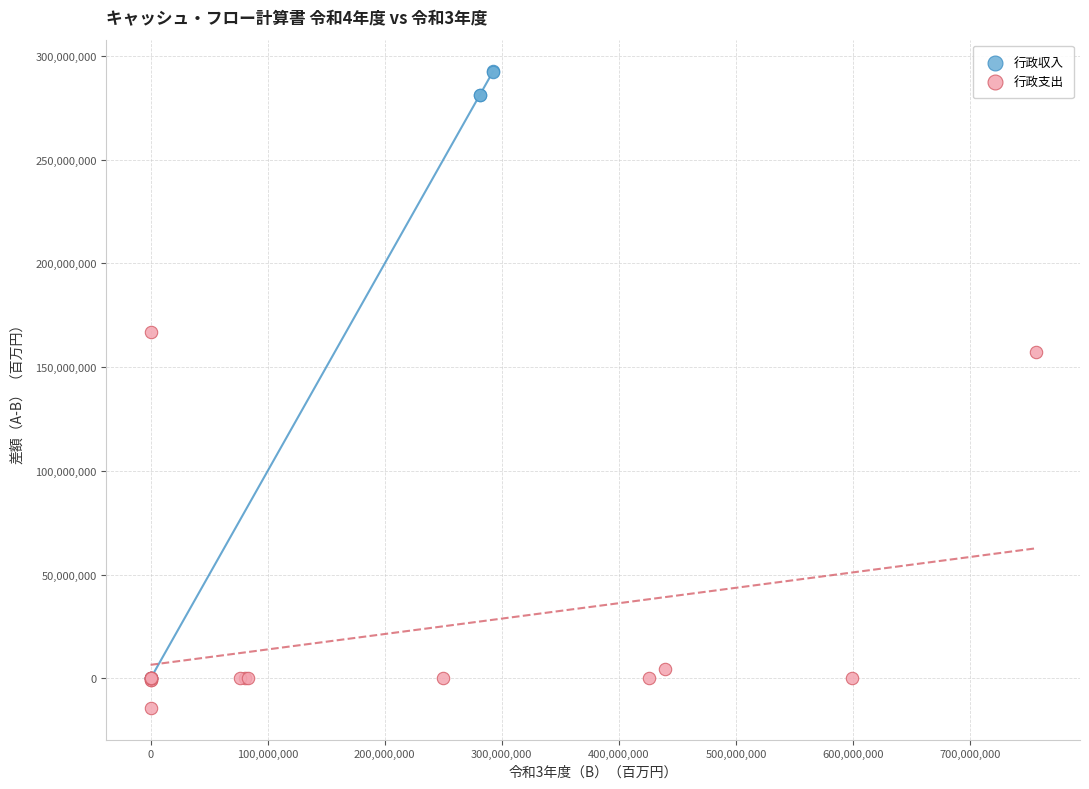

Which series reaches the minimum Y coordinate?

行政支出